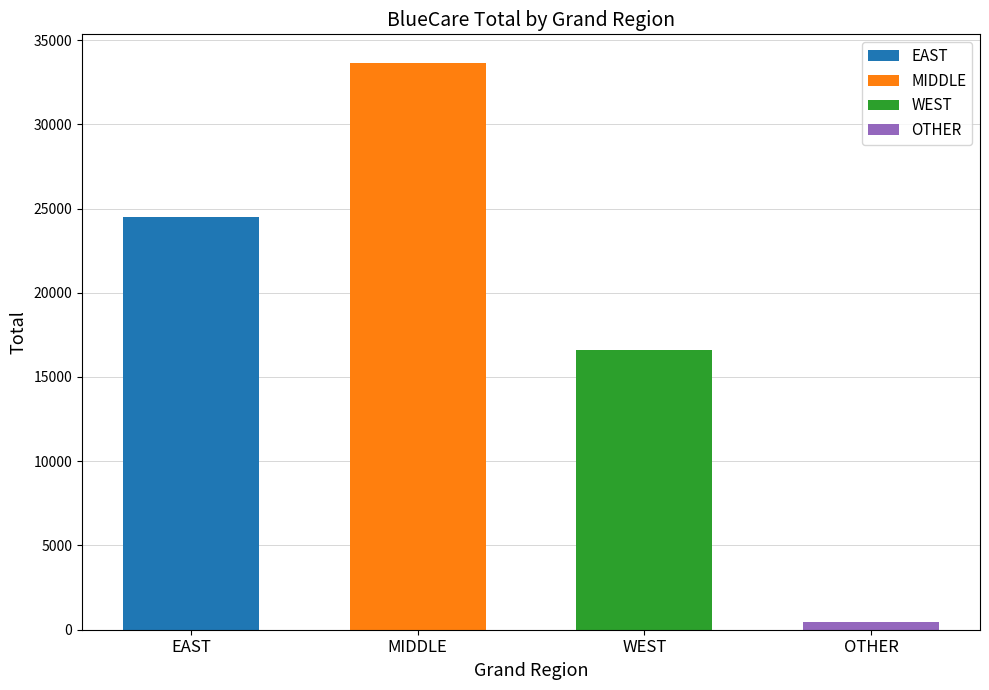

Is it true that the value at OTHER is 445?

True